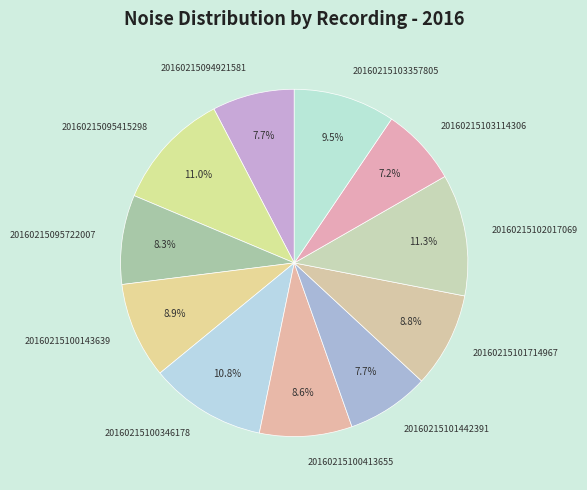

To the nearest percent, what portion does 20160215102017069 represent?

11%